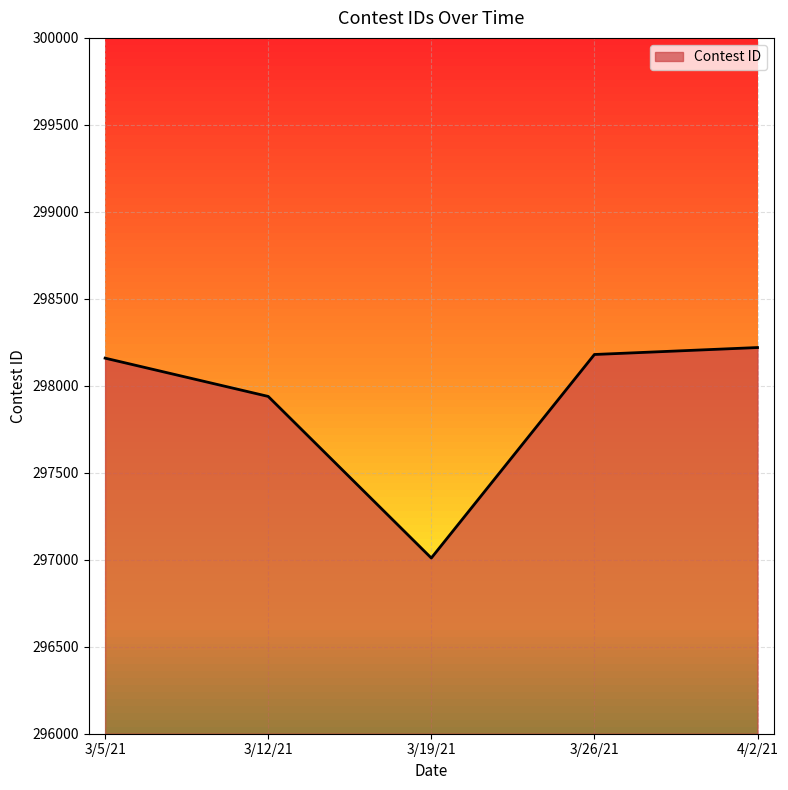

What is the maximum value shown in the chart?

298220